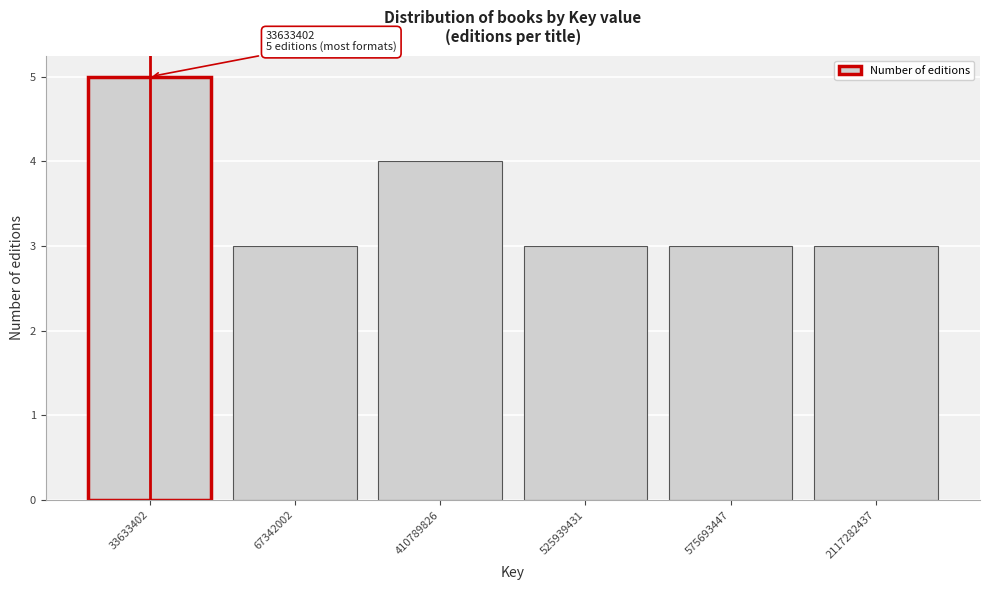

Reading left to right, what are all the values shown in this chart?

5	3	4	3	3	3